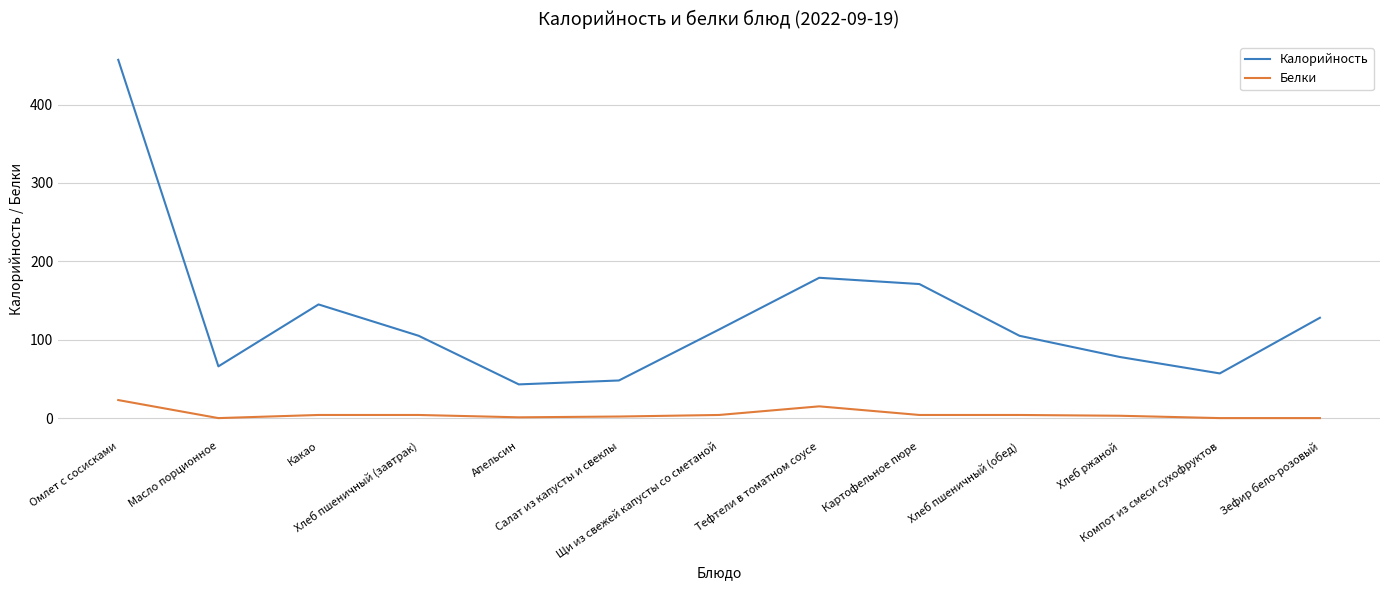

List the series in order of their overall mean, highest first.

Калорийность, Белки